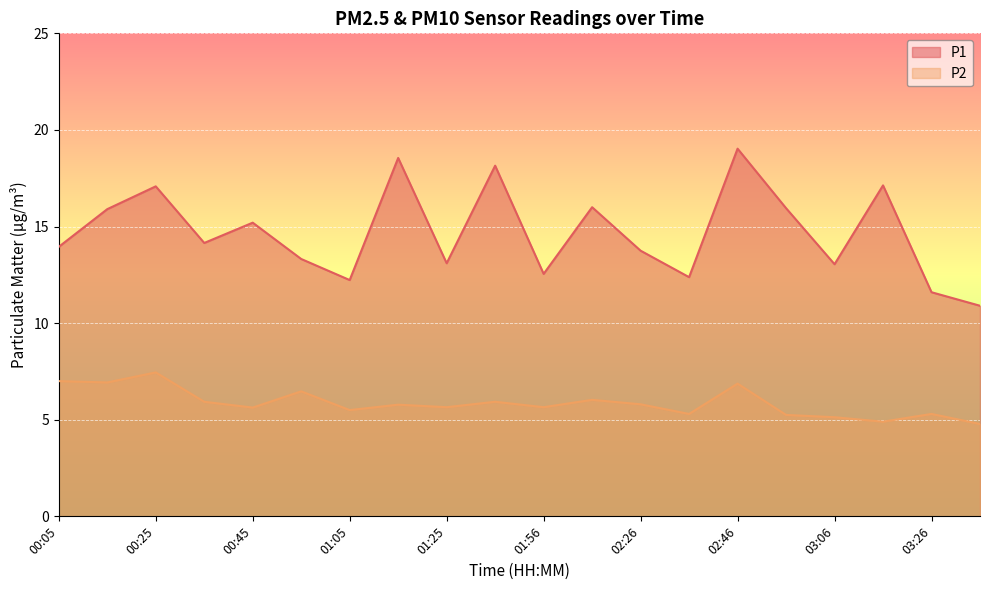

Count the number of categories in the chart.

20